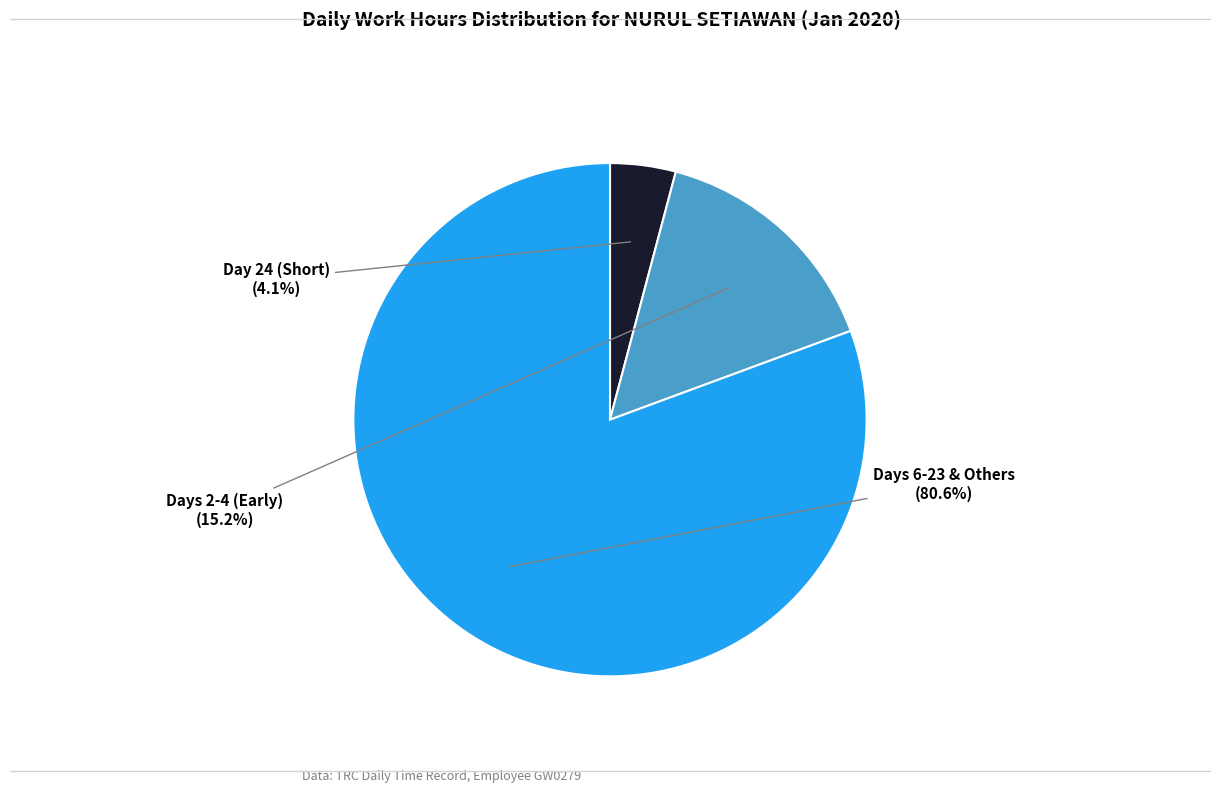

Does any single category account for the majority?

Yes